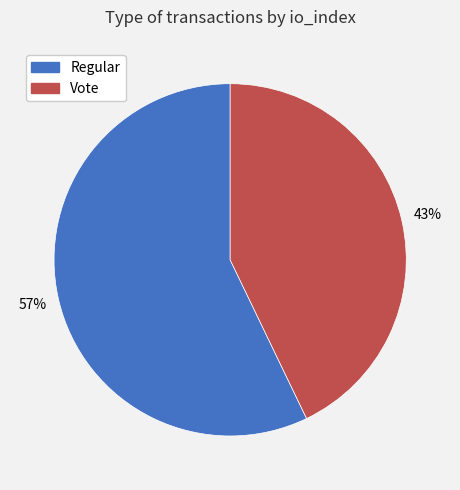

To the nearest percent, what portion does Regular represent?

57%